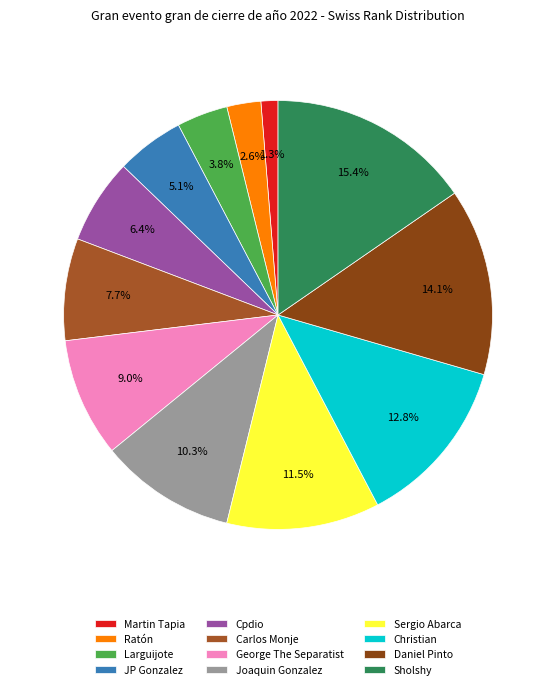

What is the ratio of the value at Cpdio to the value at Larguijote?

1.7